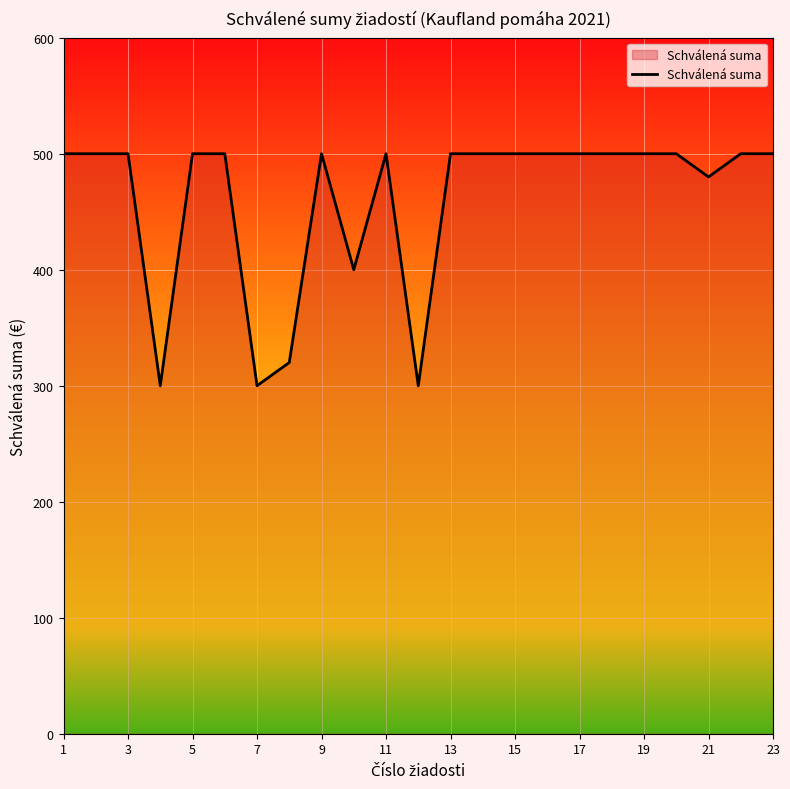

What is the smallest value displayed?

300